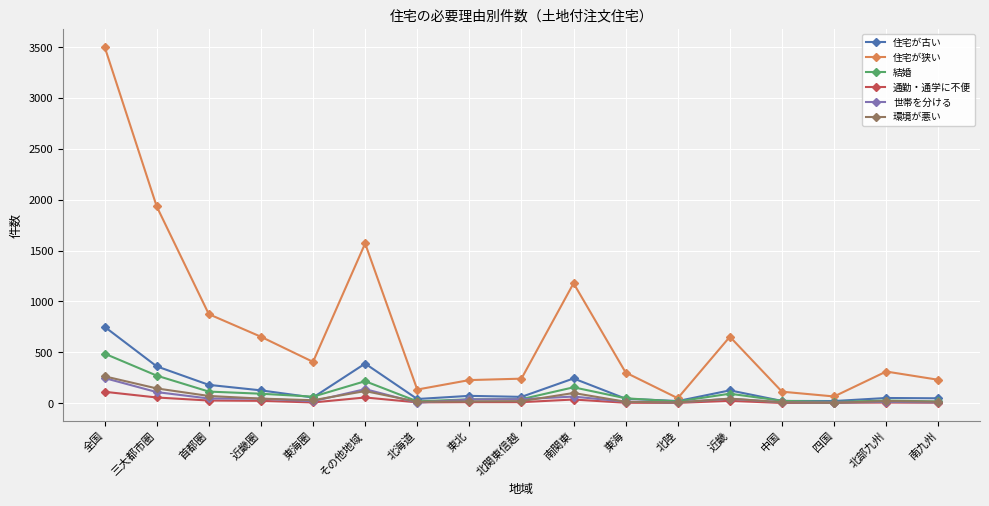

What is the highest value of the 結婚 series?

487